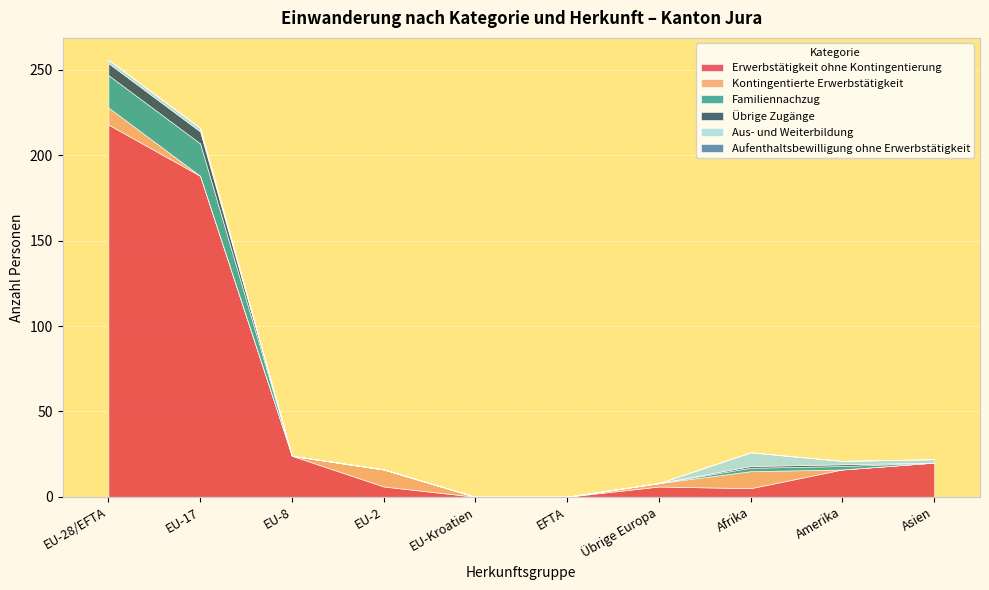

True or false: Aufenthaltsbewilligung ohne Erwerbstätigkeit has more than 0 points higher than both neighbors.

False